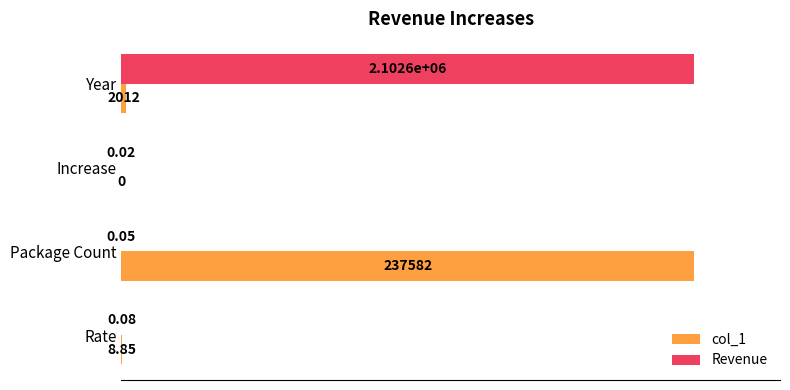

What are all the series names shown in the legend?

col_1, Revenue